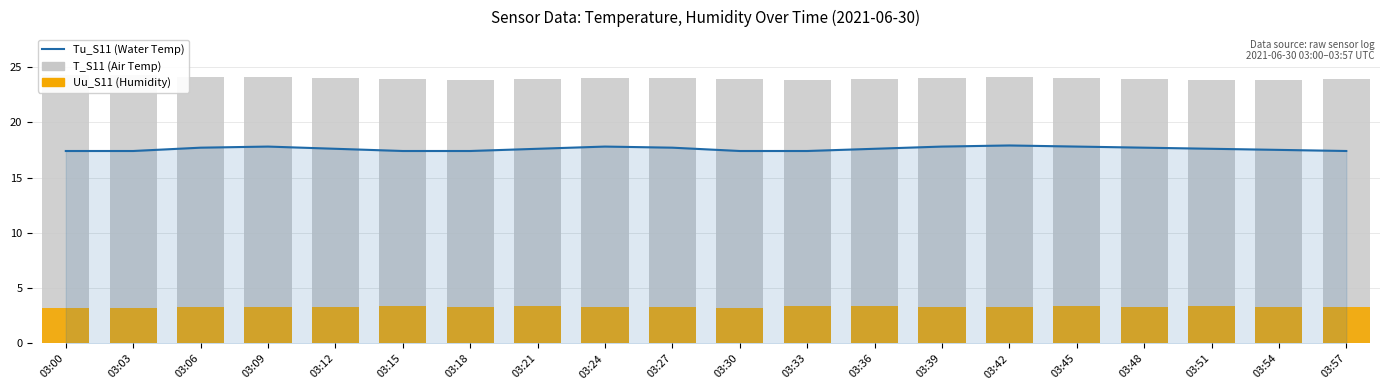

At 03:03, list the series in order from smallest to largest.

Uu_S11 (Rel Humidity), Tu_S11 (Water Temp), T_S11 (Air Temp)